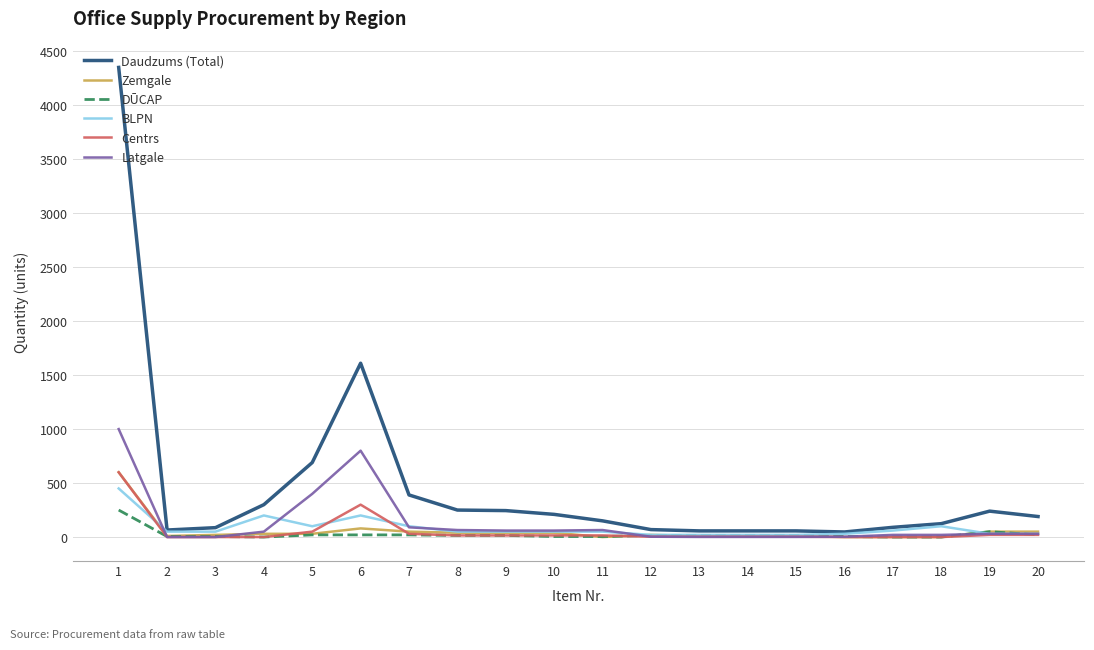

Which series has the largest range (max minus min)?

Daudzums (Total)